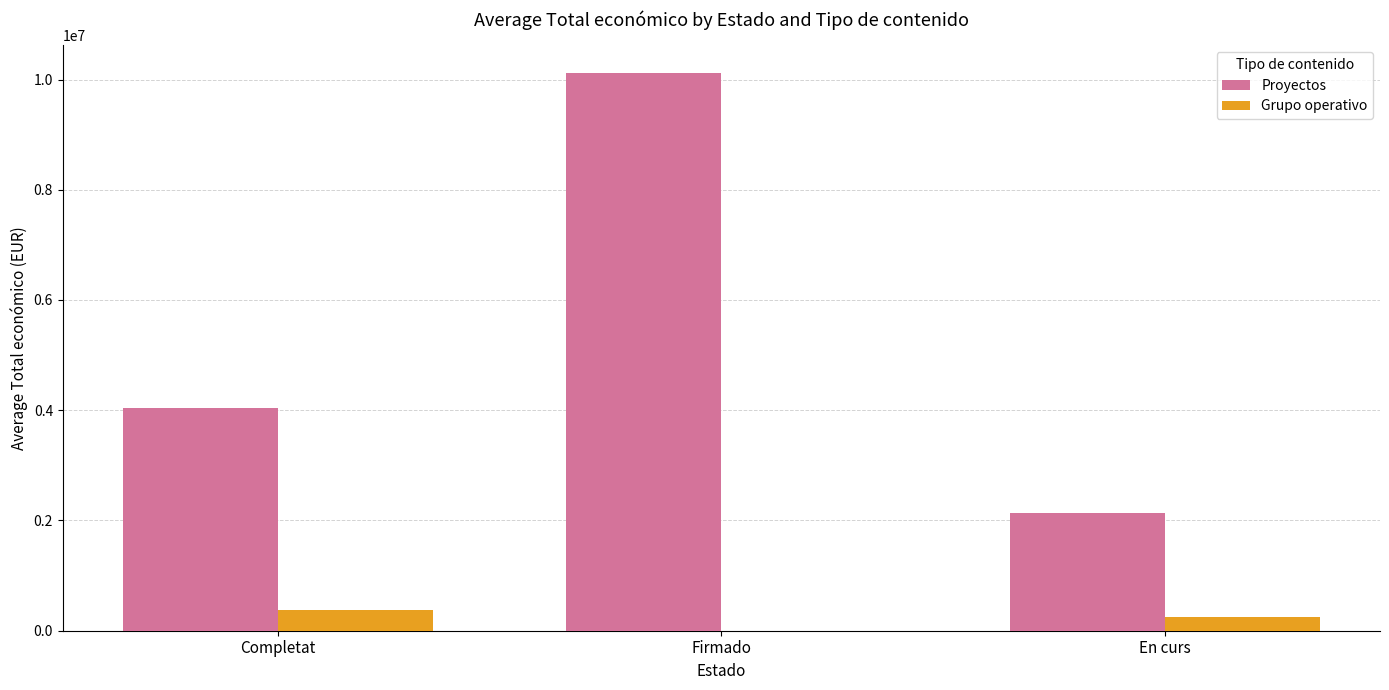

What is the greatest value displayed?

10118215.8